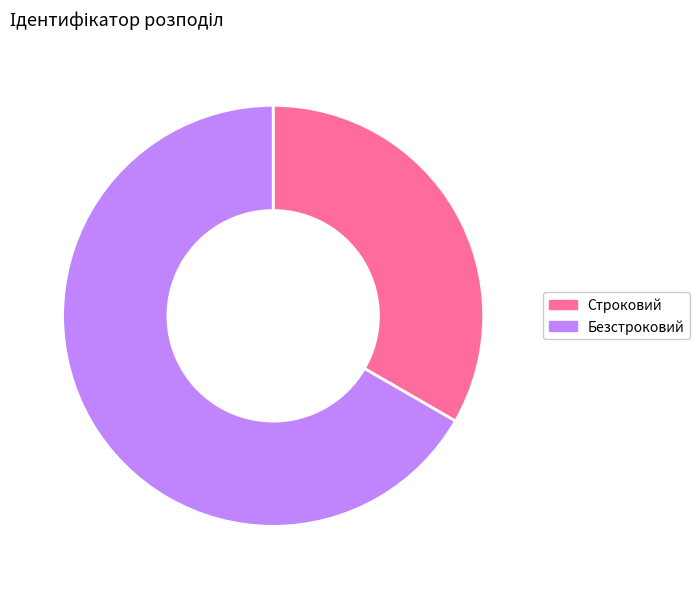

Which slice is the largest?

Безстроковий